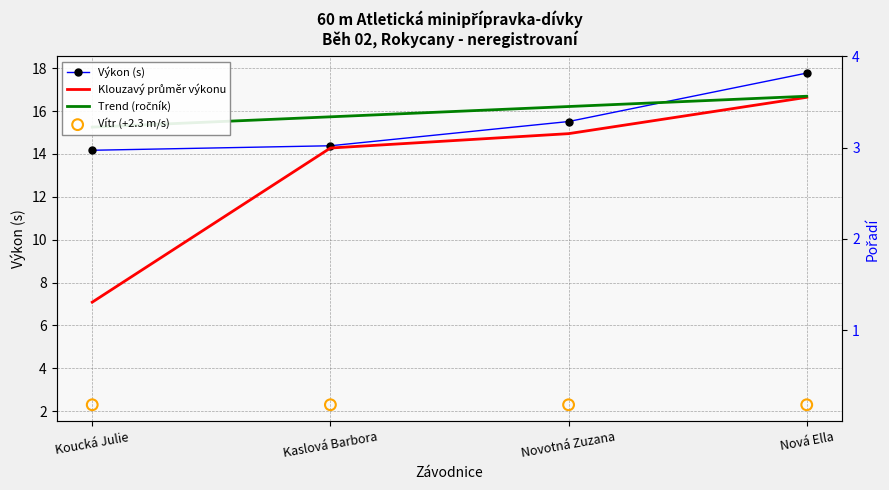

At which category is the sum across all series the highest?

Nová Ella